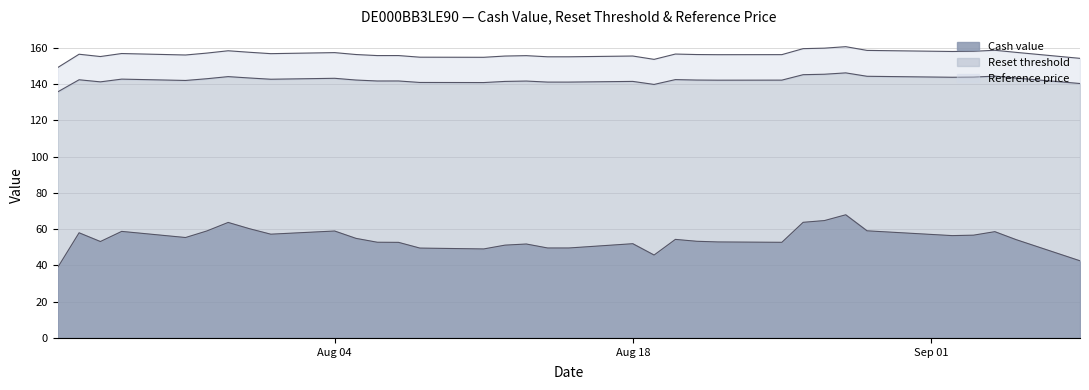

Reading left to right, transcribe all the data shown in this chart.

Cash value: 39.0	58.0	53.2	58.8	55.4	59.0	63.7	60.2	57.2	59.0	54.9	52.8	52.7	49.6	49.1	51.2	51.8	49.6	49.6	52.0	45.7	54.4	53.3	53.0	52.8	63.8	64.7	67.9	59.1	56.4	56.7	58.6	54.2	42.5
Reset threshold: 135.7	142.4	141.2	142.8	142.0	143.0	144.1	143.4	142.7	143.2	142.3	141.7	141.7	140.9	140.9	141.5	141.7	141.1	141.1	141.5	139.8	142.5	142.3	142.2	142.2	145.2	145.5	146.2	144.3	143.8	143.9	144.4	143.3	140.3
Reference price: 149.2	156.5	155.2	156.9	156.1	157.1	158.4	157.6	156.8	157.4	156.3	155.8	155.8	154.9	154.8	155.5	155.7	155.1	155.1	155.5	153.7	156.6	156.3	156.2	156.3	159.6	159.8	160.7	158.6	158.0	158.1	158.7	157.5	154.2